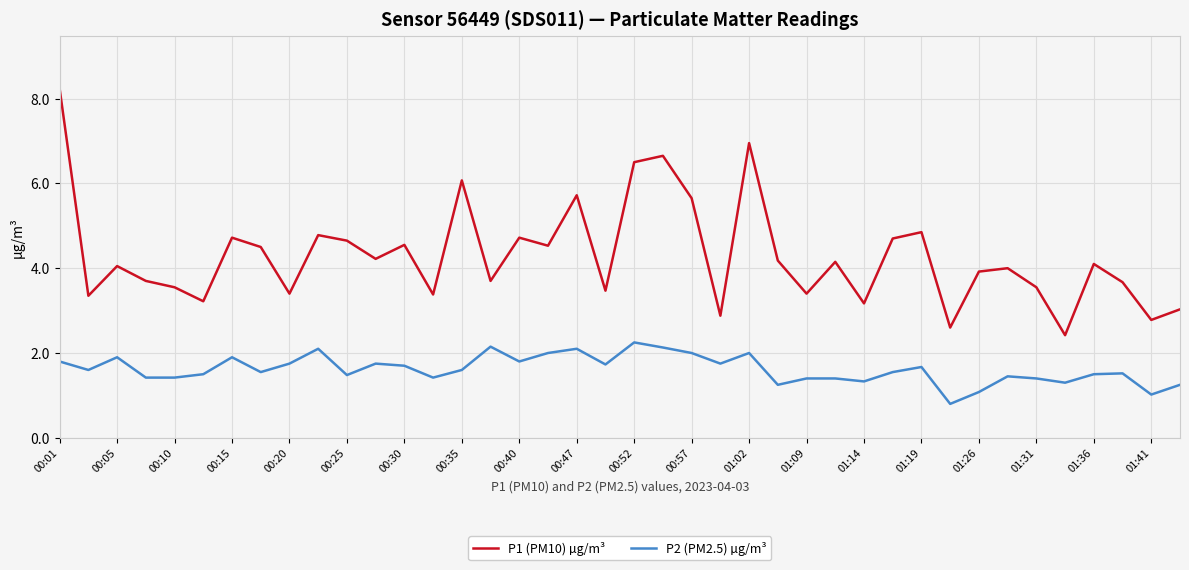

True or false: P1 (PM10) µg/m³ has more than 0 interior local peaks.

True